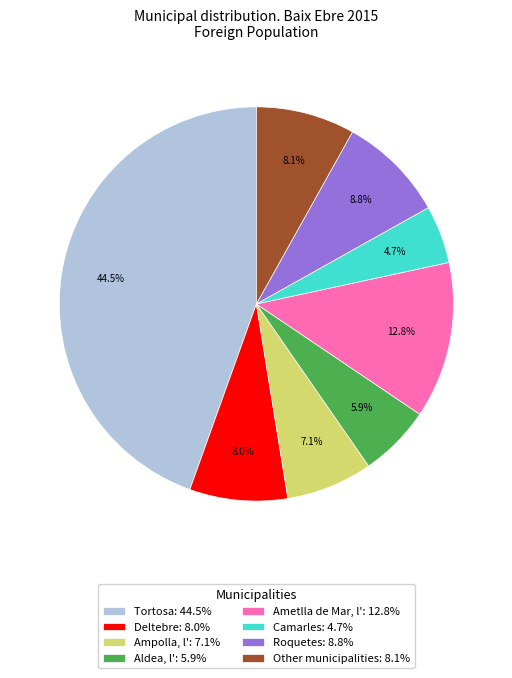

How much of the chart is everything except Aldea, l'?

94.1%